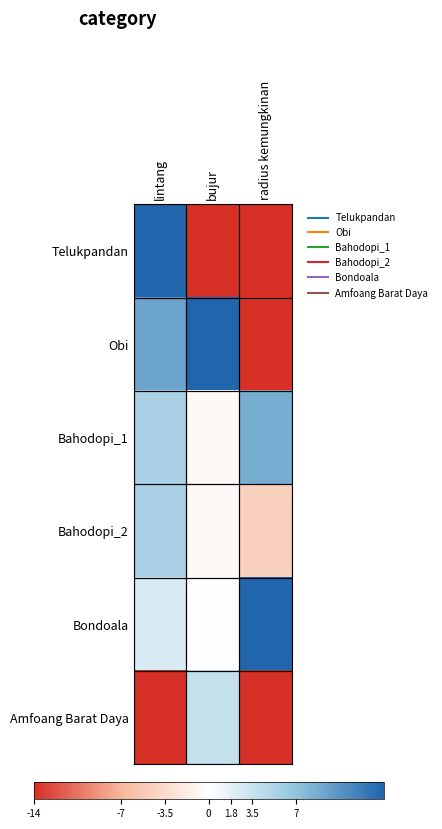

Reading left to right, extract all data points from this chart.

Telukpandan: lintang=14.0	bujur=-14.0	radius kemungkinan=-14.0
Obi: lintang=9.3	bujur=14.0	radius kemungkinan=-14.0
Bahodopi_1: lintang=5.4	bujur=-0.6	radius kemungkinan=8.7
Bahodopi_2: lintang=5.4	bujur=-0.6	radius kemungkinan=-4.6
Bondoala: lintang=2.4	bujur=0.1	radius kemungkinan=14.0
Amfoang Barat Daya: lintang=-14.0	bujur=3.7	radius kemungkinan=-14.0